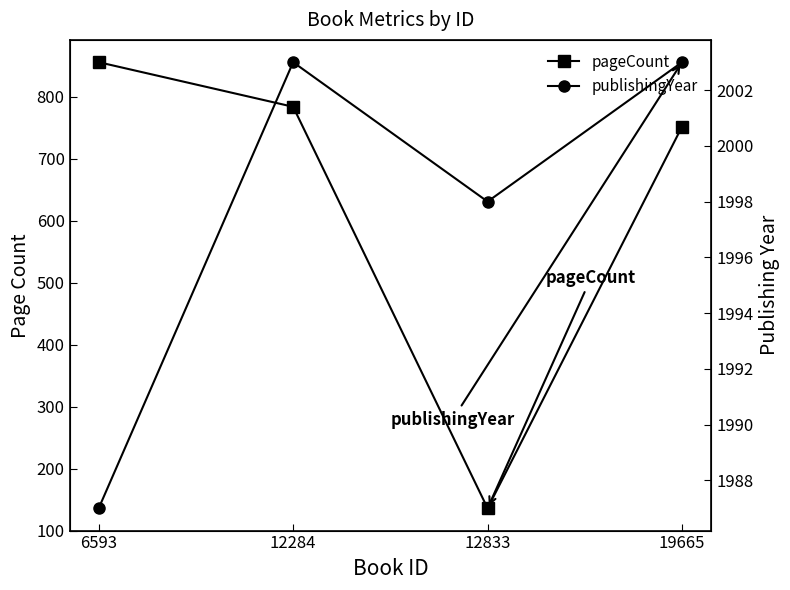

True or false: publishingYear and pageCount cross at least once.

False